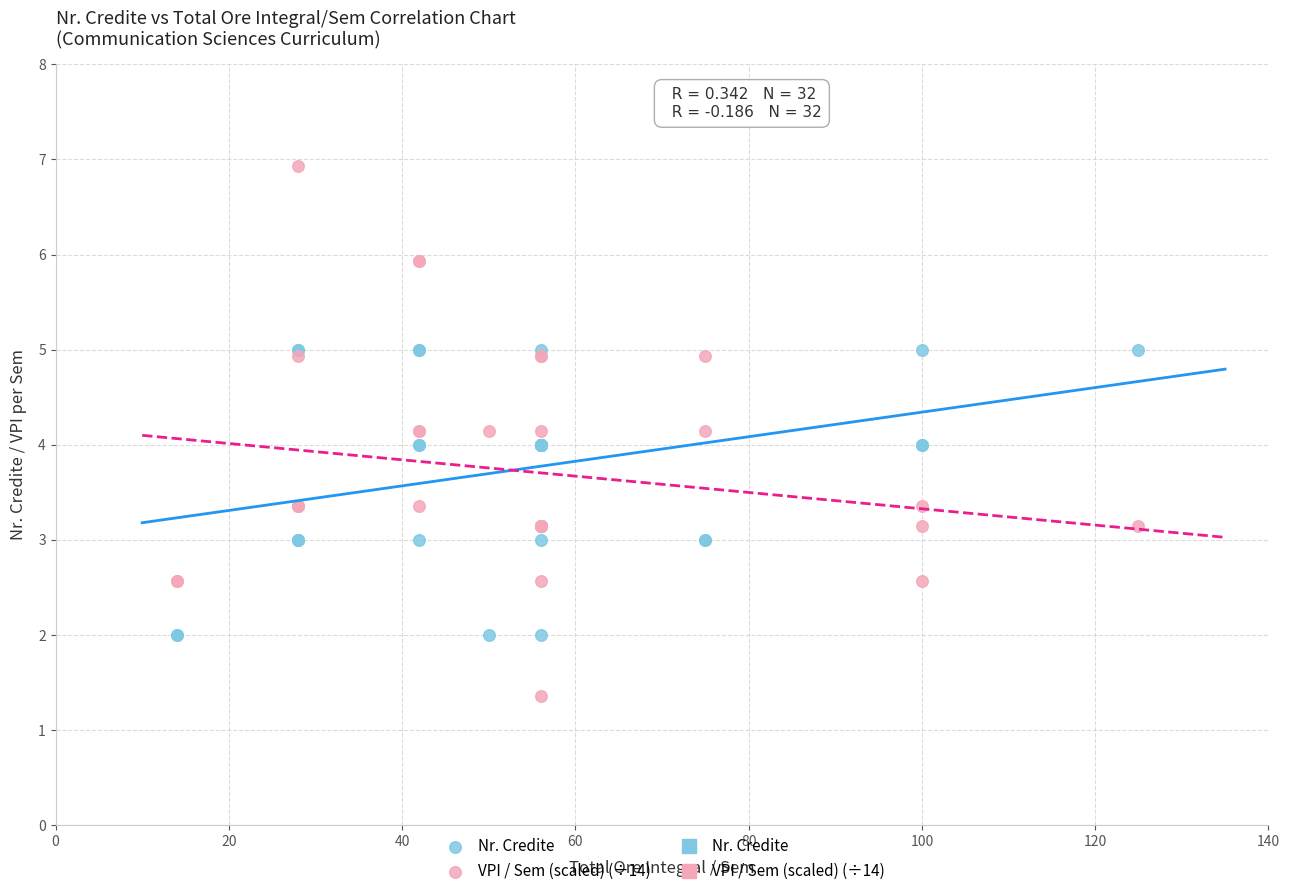

Which series contains the lowest Y value?

VPI / Sem (scaled) (÷14)